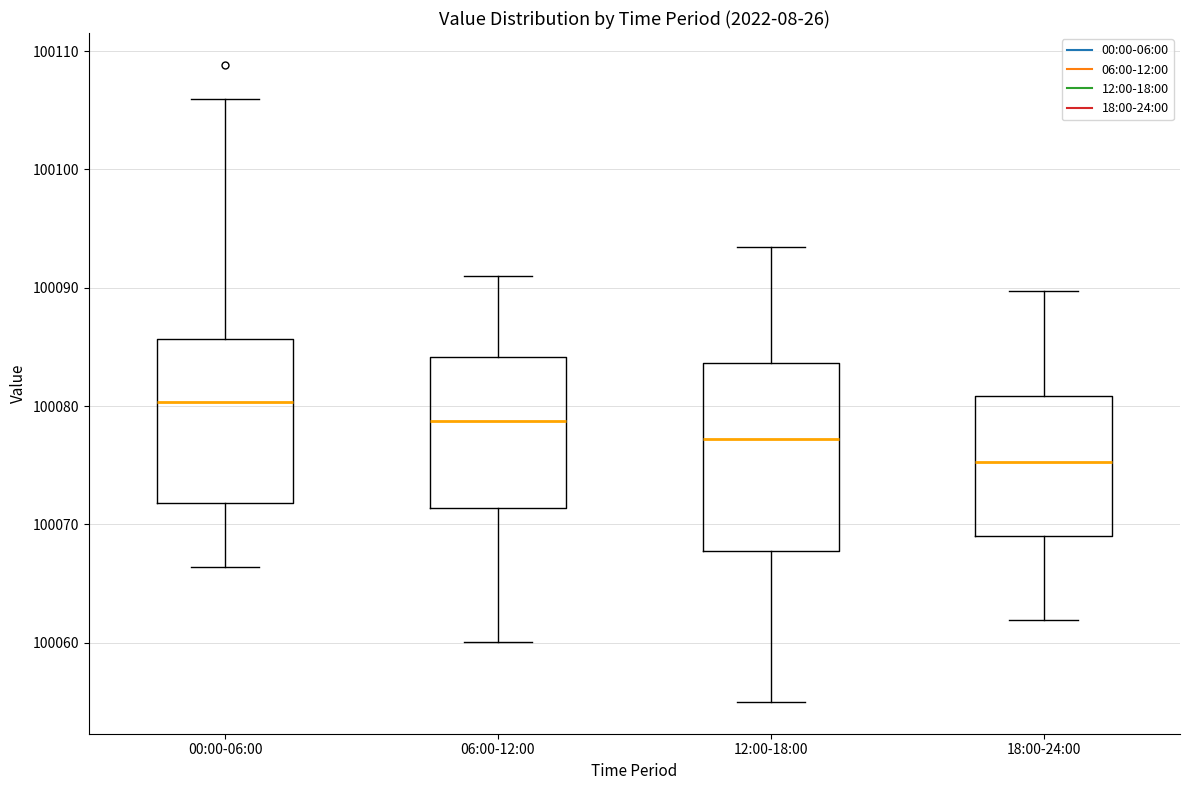

Reading left to right, read every box against the y-axis: the position of its median line, the range the box covers, and the ends of its whiskers. The values are not printed on the chart, so give them approximately, as read against the axis.

00:00-06:00: median 100080, box 100072 to 100086, whiskers 100066 to 100106
06:00-12:00: median 100079, box 100071 to 100084, whiskers 100060 to 100091
12:00-18:00: median 100077, box 100068 to 100084, whiskers 100055 to 100093
18:00-24:00: median 100075, box 100069 to 100081, whiskers 100062 to 100090